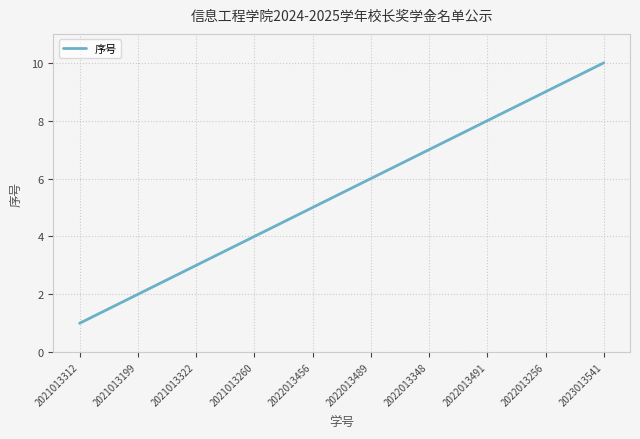

Rank the categories by value from highest to lowest.

2023013541, 2022013256, 2022013491, 2022013348, 2022013489, 2022013456, 2021013260, 2021013322, 2021013199, 2021013312